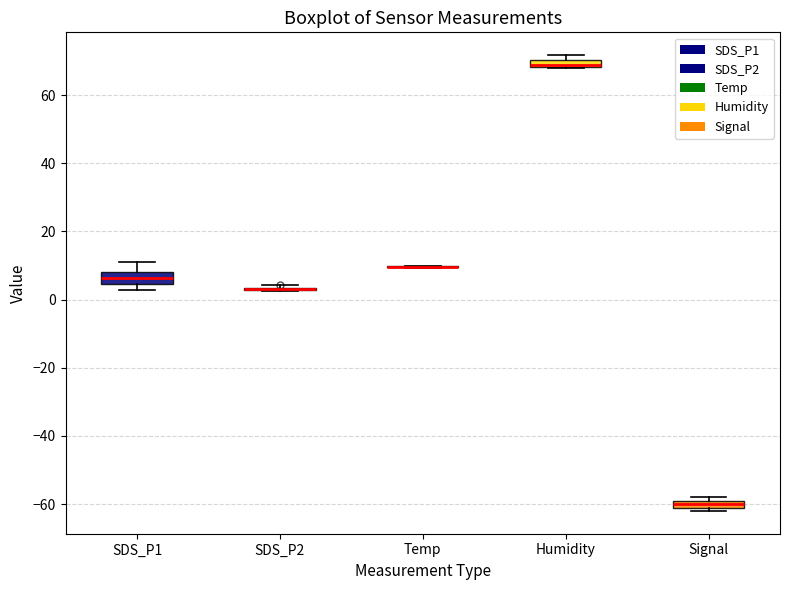

Where does the median line of the box for SDS_P1 sit on the y-axis? The values are not printed on the chart, so give them approximately, as read against the axis.

6